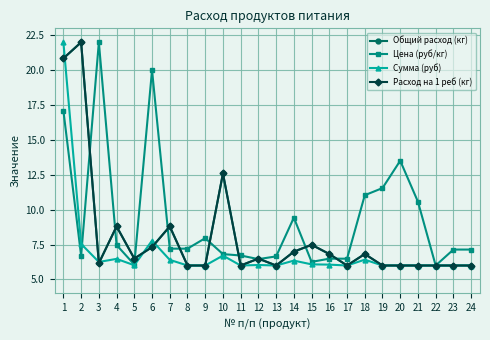

At which category does Расход на 1 реб (кг) reach its first local valley?

3